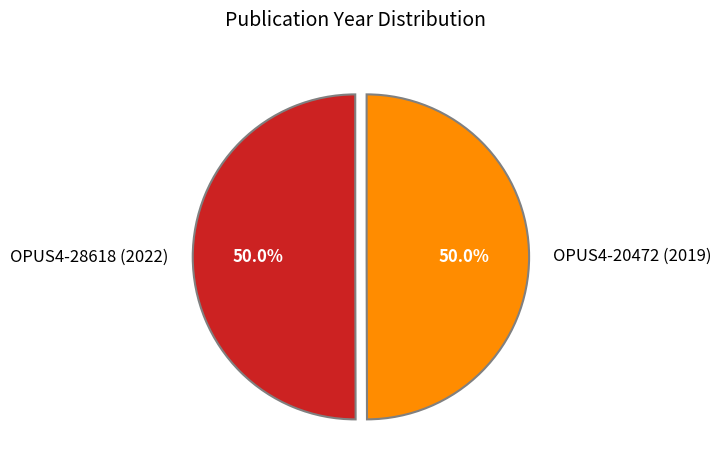

Count the number of slices in the pie.

2